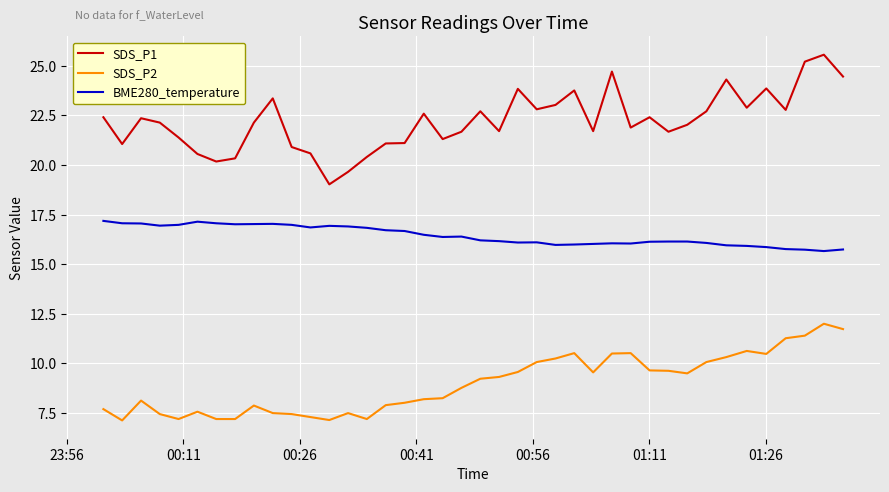

Which series has the widest spread of values?

SDS_P1